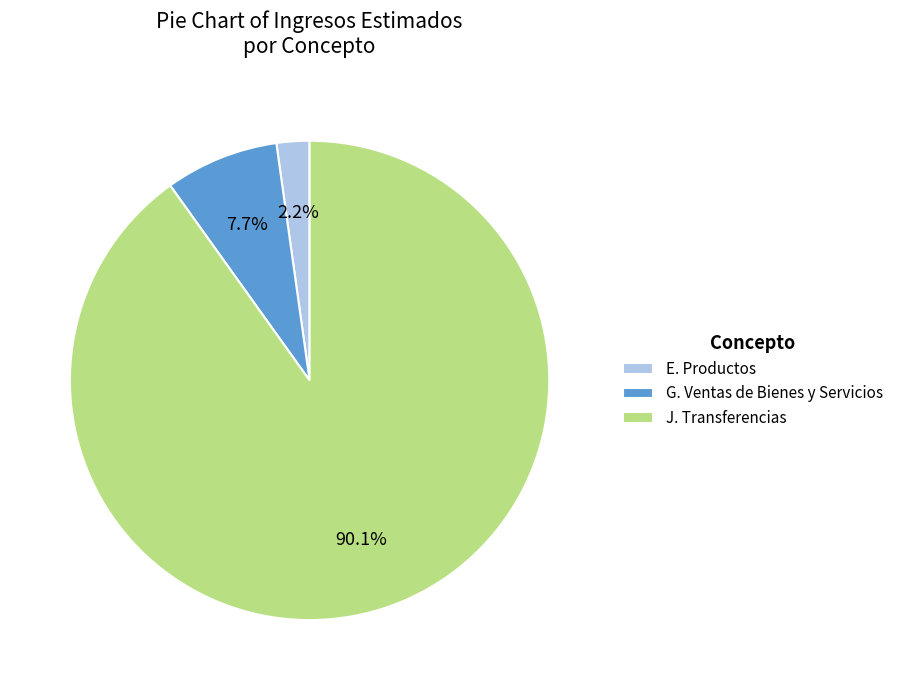

Is the sum of E. Productos and G. Ventas de Bienes y Servicios greater than half?

No